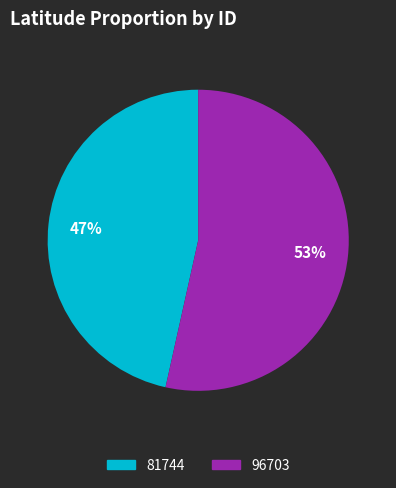

Does any single category account for the majority?

Yes